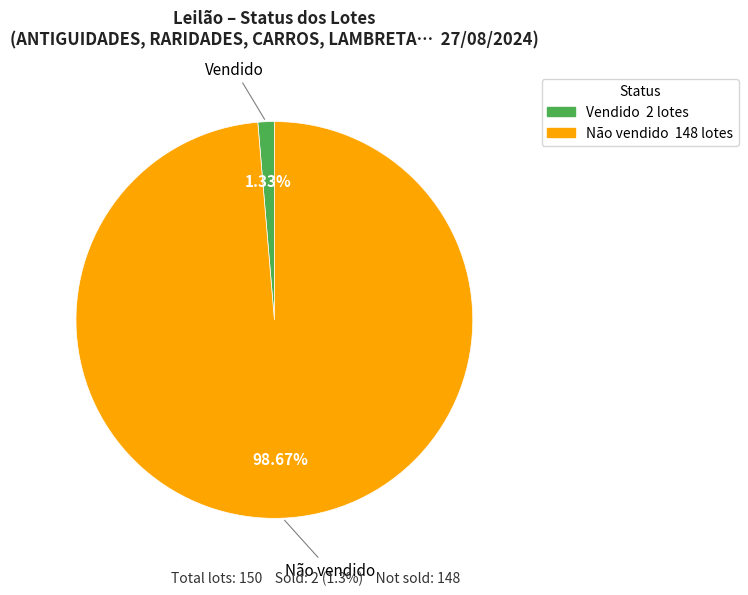

True or false: Não vendido accounts for 99% of the total.

True